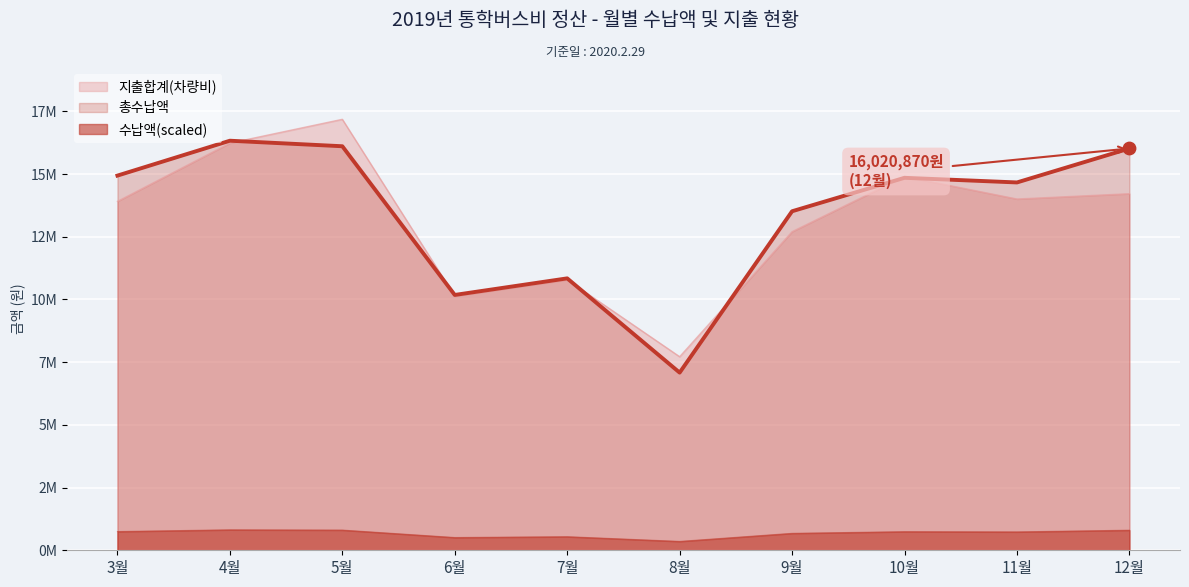

Which series has the largest total across all categories?

총수납액